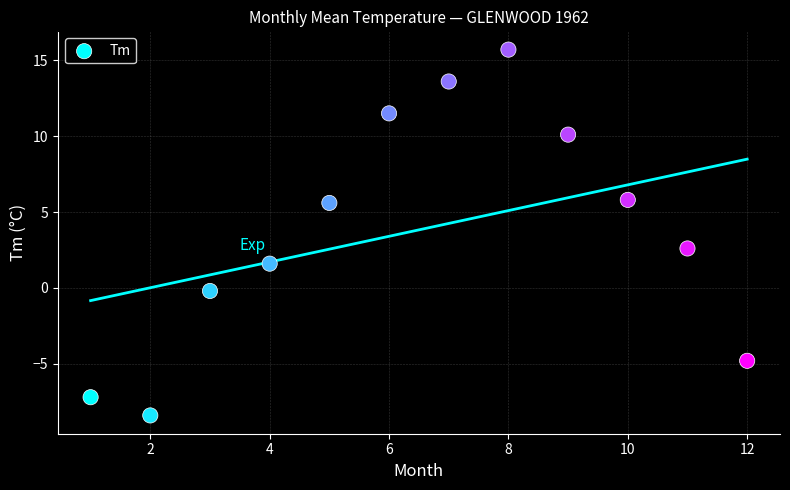

What Y value in the scatter plot is closest to 3?

2.6